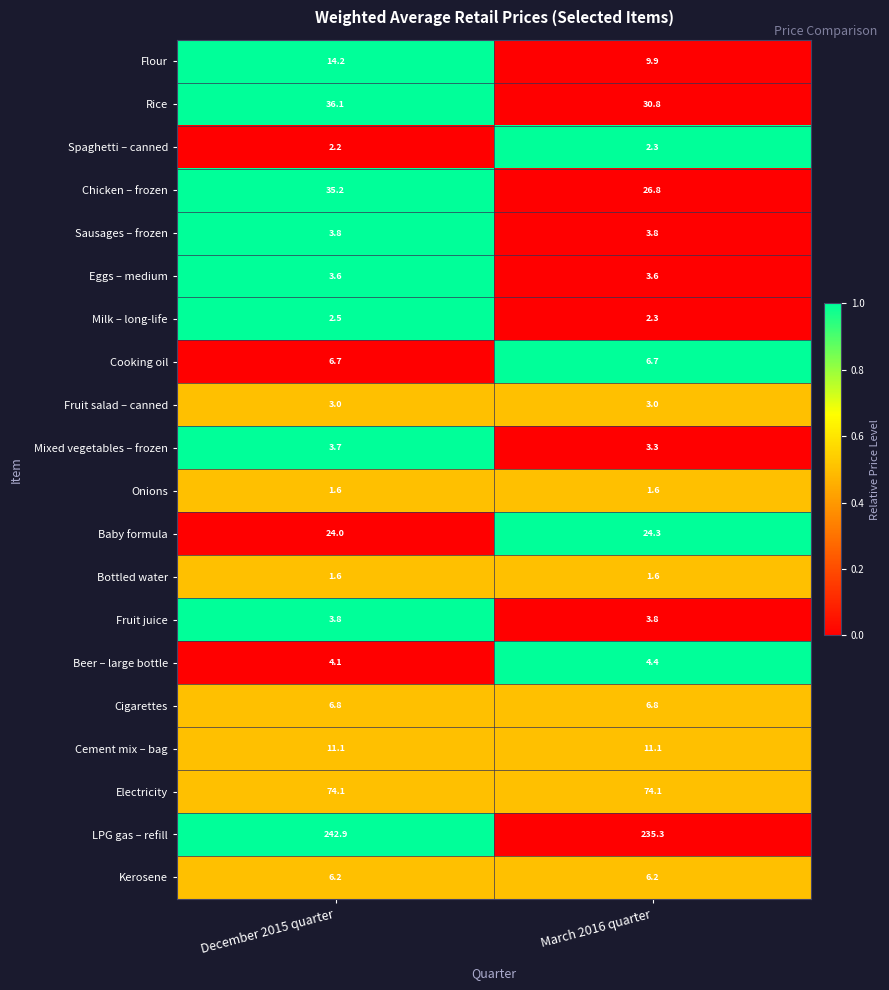

Which series changed the most between December 2015 quarter and March 2016 quarter?

Chicken – frozen